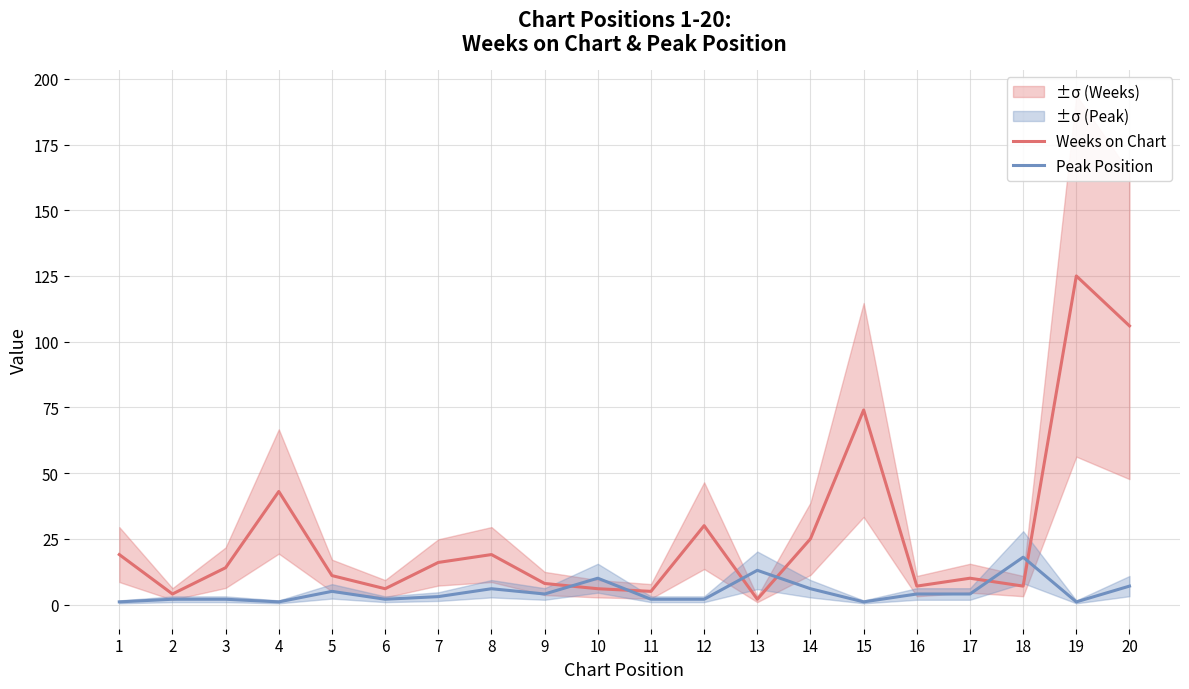

Which series has the largest total across all categories?

Weeks on Chart